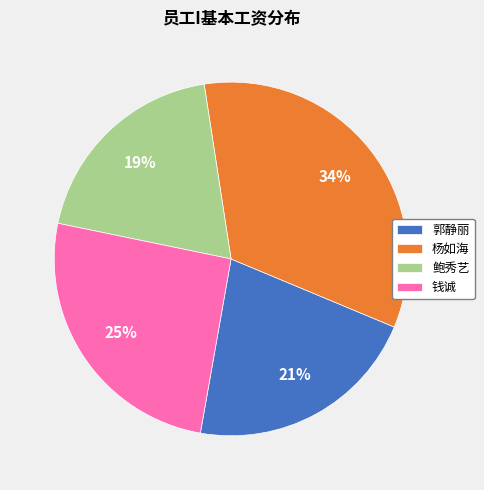

Which has a higher value, 钱诚 or 杨如海?

杨如海